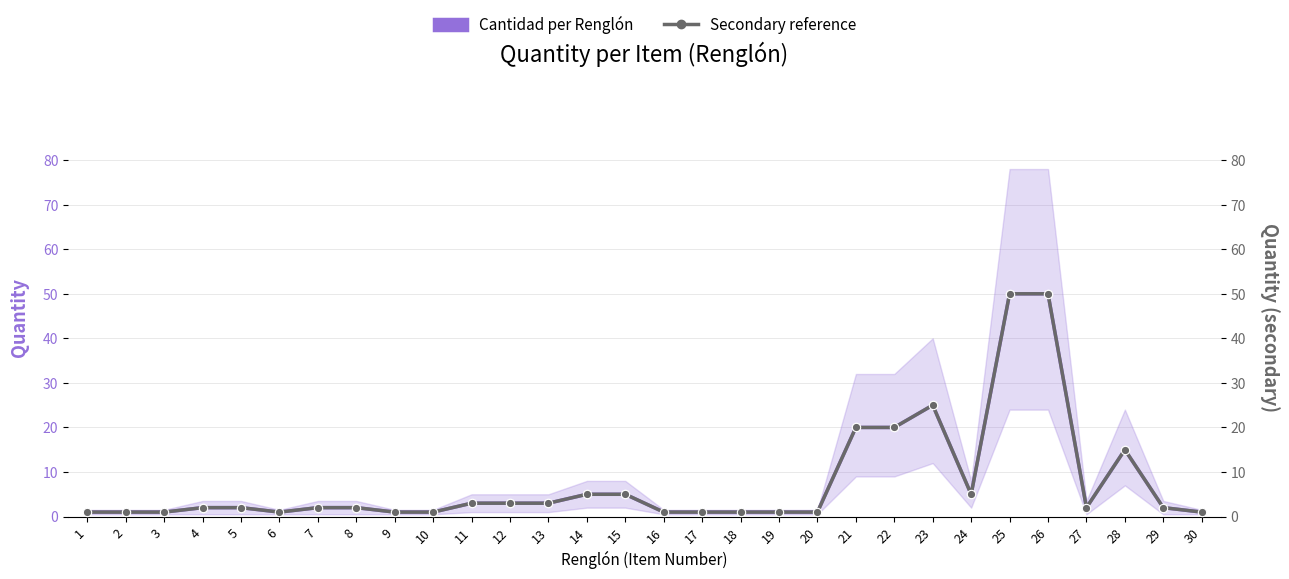

True or false: Cantidad (secondary) and Cantidad (main) intersect in this chart.

False